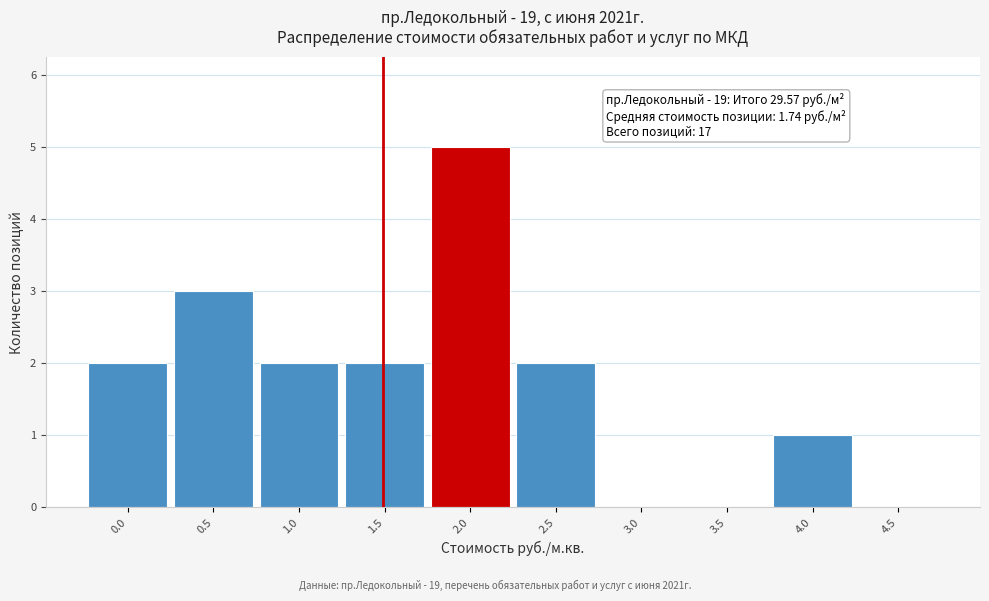

Reading right to left, what are all the values shown in this chart?

4.5=0	4.0=1	3.5=0	3.0=0	2.5=2	2.0=5	1.5=2	1.0=2	0.5=3	0.0=2